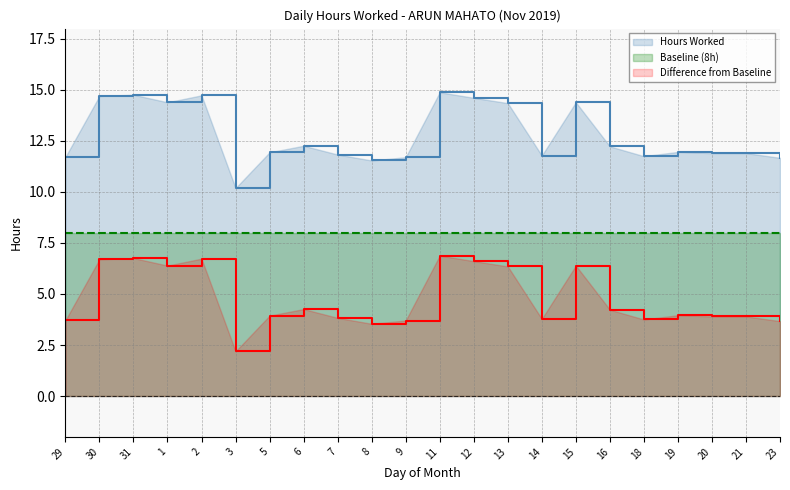

At which label is Hours Worked closest to 12?

19